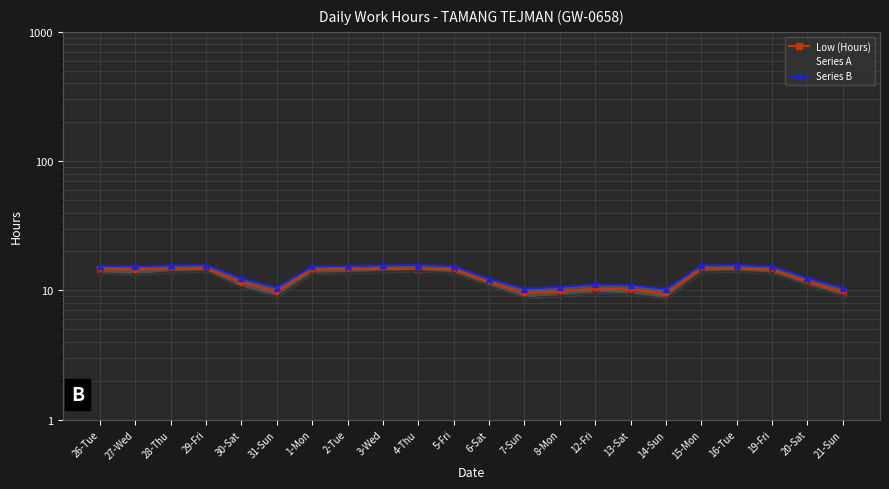

What is the total value across all series at 19-Fri?

43.2